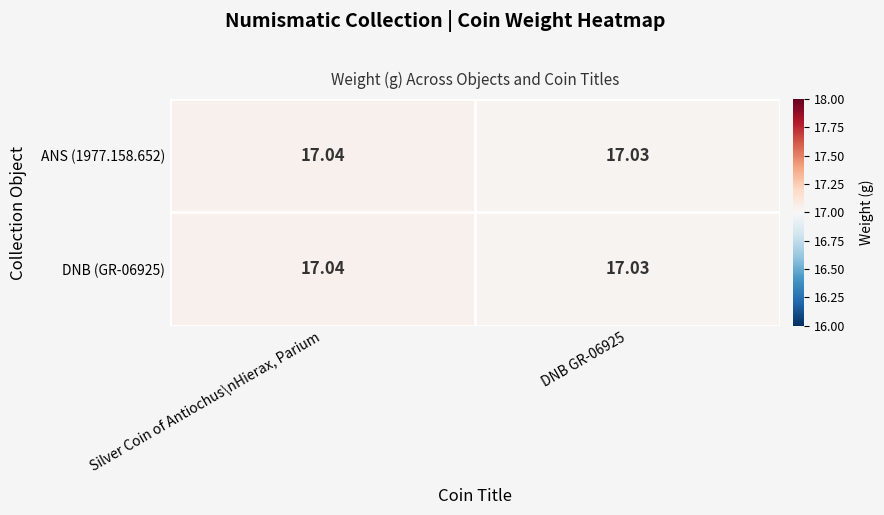

At which category does the chart reach its peak across all series?

Silver Coin of Antiochus\nHierax, Parium